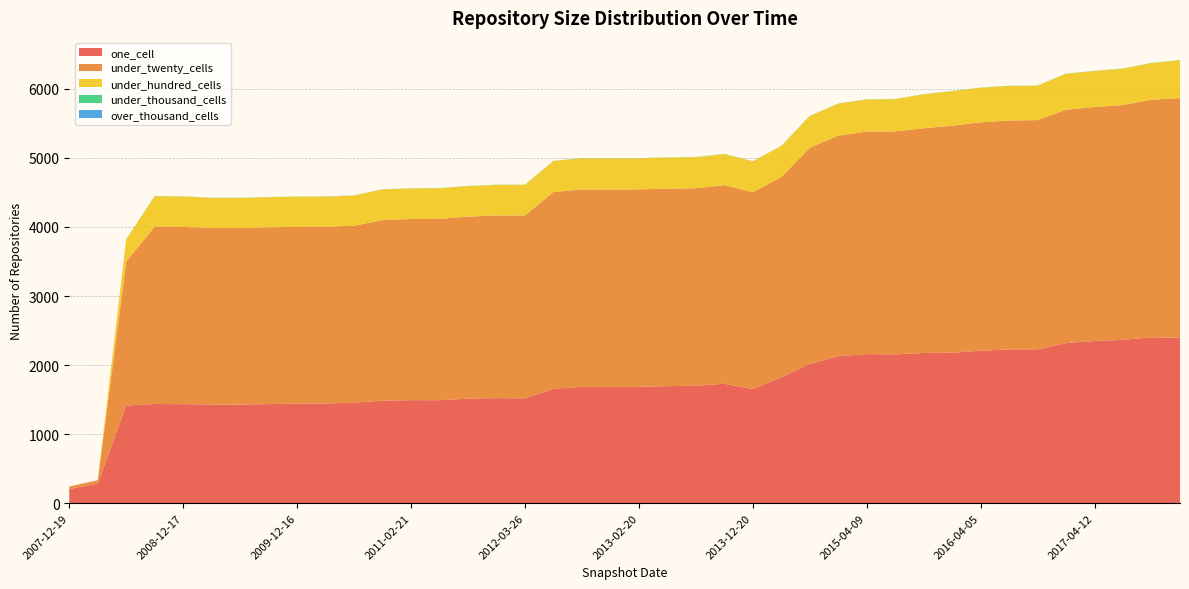

Reading left to right, what are all the values shown in this chart?

one_cell: 2007-12-19=204	2008-04-01=285	2008-06-27=1415	2008-10-10=1436	2008-12-17=1434	2009-04-06=1429	2009-06-17=1428	2009-09-25=1435	2009-12-16=1442	2010-04-01=1443	2010-07-26=1457	2010-11-17=1484	2011-02-21=1492	2011-06-10=1491	2011-09-05=1514	2012-01-18=1521	2012-03-26=1519	2012-07-13=1657	2012-10-31=1685	2012-12-11=1685	2013-02-20=1685	2013-05-21=1695	2013-07-09=1700	2013-09-10=1729	2013-12-20=1653	2014-03-28=1821	2014-09-08=2017	2015-01-19=2128	2015-04-09=2159	2015-07-03=2155	2015-10-01=2175	2016-01-04=2179	2016-04-05=2207	2016-07-04=2227	2016-10-07=2227	2016-12-27=2318	2017-04-12=2349	2017-07-24=2365	2017-10-12=2403	2017-12-22=2395
under_twenty_cells: 2007-12-19=37	2008-04-01=47	2008-06-27=2086	2008-10-10=2569	2008-12-17=2566	2009-04-06=2556	2009-06-17=2556	2009-09-25=2559	2009-12-16=2560	2010-04-01=2560	2010-07-26=2561	2010-11-17=2616	2011-02-21=2623	2011-06-10=2626	2011-09-05=2635	2012-01-18=2646	2012-03-26=2648	2012-07-13=2849	2012-10-31=2858	2012-12-11=2858	2013-02-20=2859	2013-05-21=2860	2013-07-09=2860	2013-09-10=2877	2013-12-20=2849	2014-03-28=2901	2014-09-08=3130	2015-01-19=3194	2015-04-09=3223	2015-07-03=3229	2015-10-01=3254	2016-01-04=3287	2016-04-05=3308	2016-07-04=3315	2016-10-07=3320	2016-12-27=3380	2017-04-12=3388	2017-07-24=3401	2017-10-12=3440	2017-12-22=3471
under_hundred_cells: 2007-12-19=0	2008-04-01=0	2008-06-27=321	2008-10-10=441	2008-12-17=441	2009-04-06=436	2009-06-17=436	2009-09-25=437	2009-12-16=437	2010-04-01=437	2010-07-26=437	2010-11-17=444	2011-02-21=444	2011-06-10=444	2011-09-05=443	2012-01-18=443	2012-03-26=443	2012-07-13=450	2012-10-31=450	2012-12-11=450	2013-02-20=450	2013-05-21=450	2013-07-09=450	2013-09-10=450	2013-12-20=449	2014-03-28=450	2014-09-08=460	2015-01-19=464	2015-04-09=464	2015-07-03=467	2015-10-01=492	2016-01-04=501	2016-04-05=501	2016-07-04=500	2016-10-07=500	2016-12-27=521	2017-04-12=522	2017-07-24=527	2017-10-12=531	2017-12-22=549
under_thousand_cells: 2007-12-19=0	2008-04-01=0	2008-06-27=1	2008-10-10=2	2008-12-17=2	2009-04-06=2	2009-06-17=2	2009-09-25=2	2009-12-16=2	2010-04-01=2	2010-07-26=2	2010-11-17=2	2011-02-21=2	2011-06-10=2	2011-09-05=2	2012-01-18=2	2012-03-26=2	2012-07-13=2	2012-10-31=2	2012-12-11=2	2013-02-20=2	2013-05-21=2	2013-07-09=2	2013-09-10=2	2013-12-20=2	2014-03-28=2	2014-09-08=2	2015-01-19=2	2015-04-09=2	2015-07-03=2	2015-10-01=2	2016-01-04=2	2016-04-05=2	2016-07-04=2	2016-10-07=2	2016-12-27=2	2017-04-12=2	2017-07-24=2	2017-10-12=2	2017-12-22=2
over_thousand_cells: 2007-12-19=0	2008-04-01=0	2008-06-27=0	2008-10-10=0	2008-12-17=0	2009-04-06=0	2009-06-17=0	2009-09-25=0	2009-12-16=0	2010-04-01=0	2010-07-26=0	2010-11-17=0	2011-02-21=0	2011-06-10=0	2011-09-05=0	2012-01-18=0	2012-03-26=0	2012-07-13=0	2012-10-31=0	2012-12-11=0	2013-02-20=0	2013-05-21=0	2013-07-09=0	2013-09-10=0	2013-12-20=0	2014-03-28=0	2014-09-08=0	2015-01-19=0	2015-04-09=0	2015-07-03=0	2015-10-01=0	2016-01-04=0	2016-04-05=0	2016-07-04=0	2016-10-07=0	2016-12-27=0	2017-04-12=0	2017-07-24=0	2017-10-12=0	2017-12-22=0